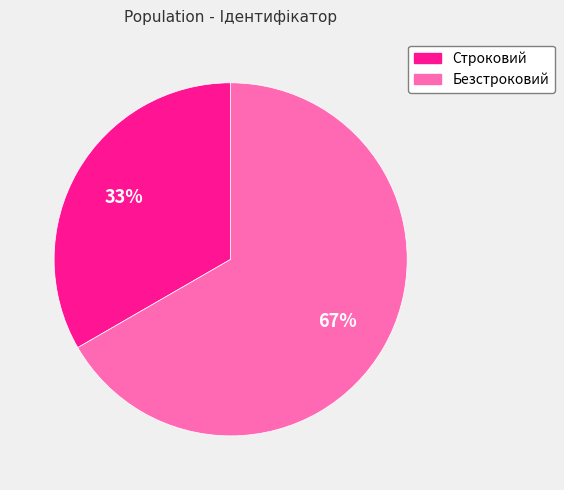

How many segments does this pie chart have?

2